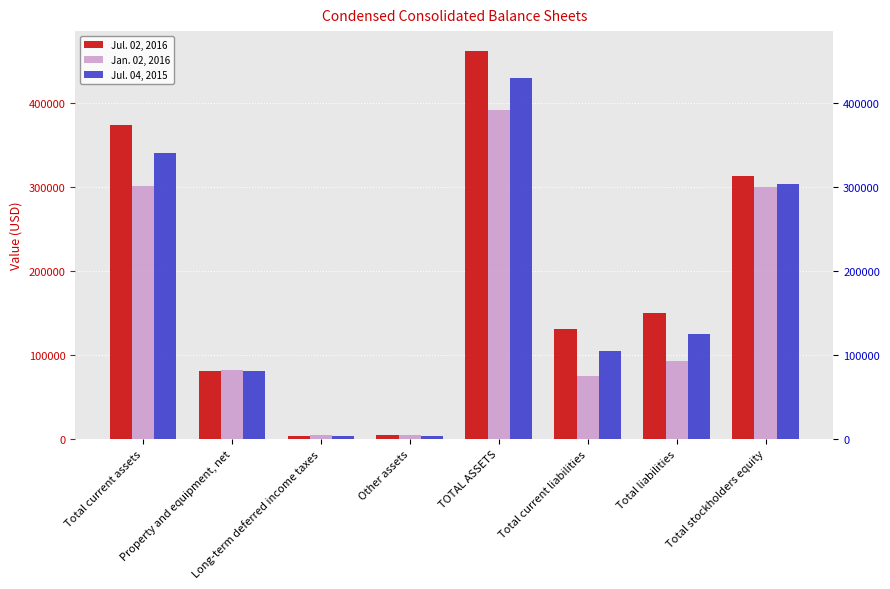

Is the value of Jul. 04, 2015 at Total stockholders equity greater than the value of Jan. 02, 2016 at Total liabilities?

Yes